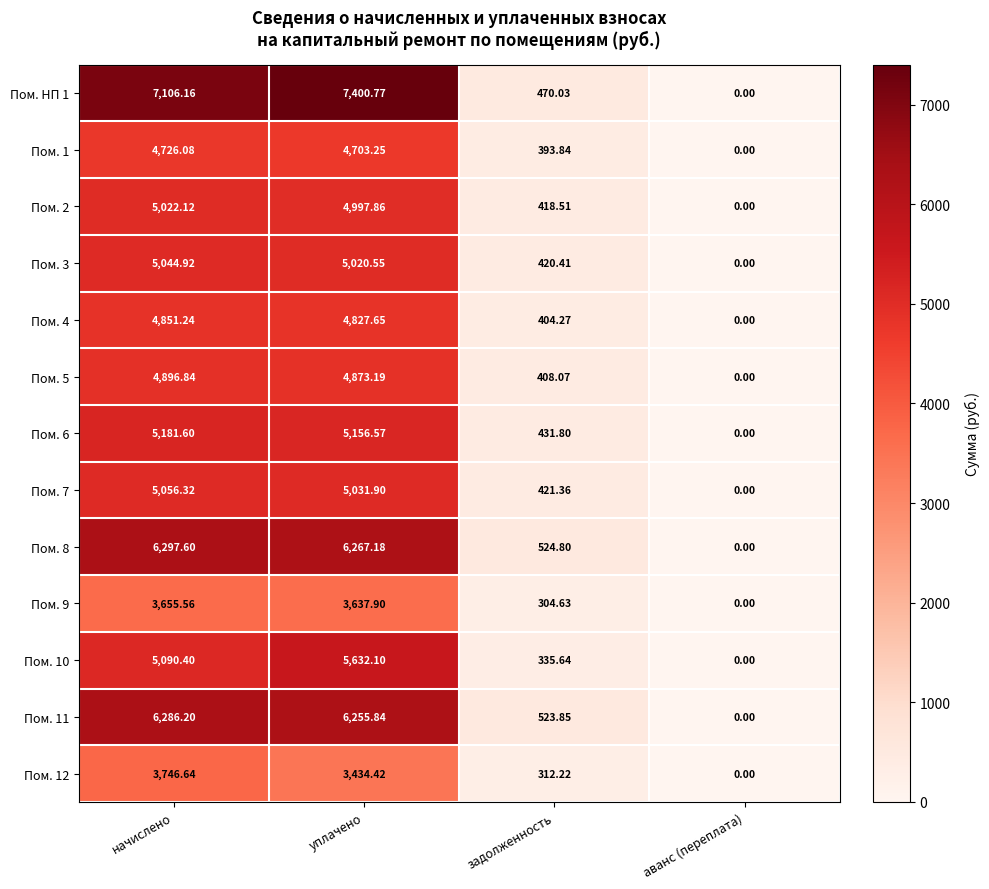

What is the maximum value shown in the chart?

7400.8